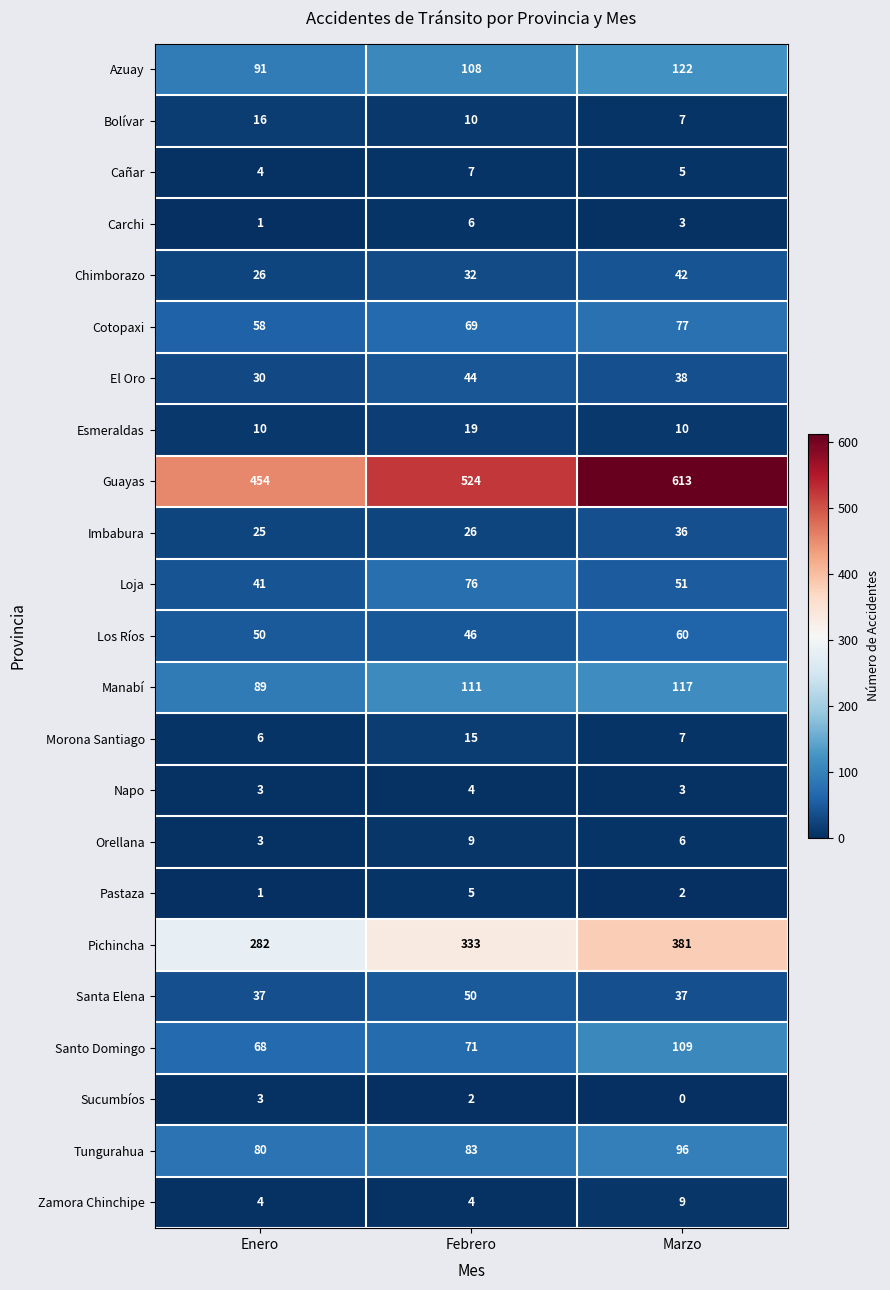

Which series has the widest spread of values?

Guayas